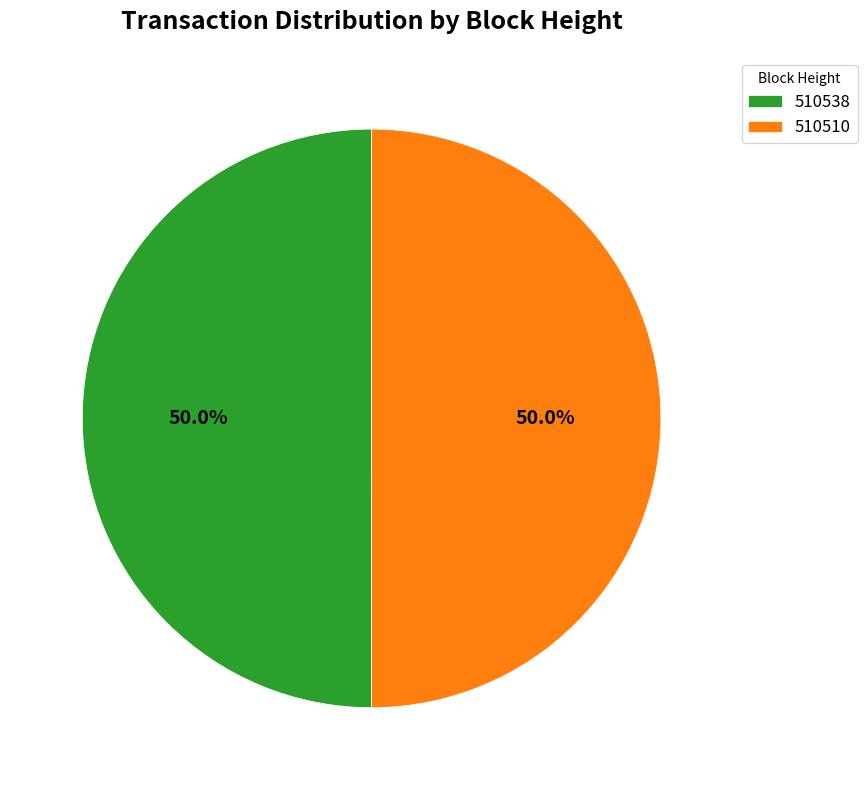

To the nearest percent, what portion does 510538 represent?

50%